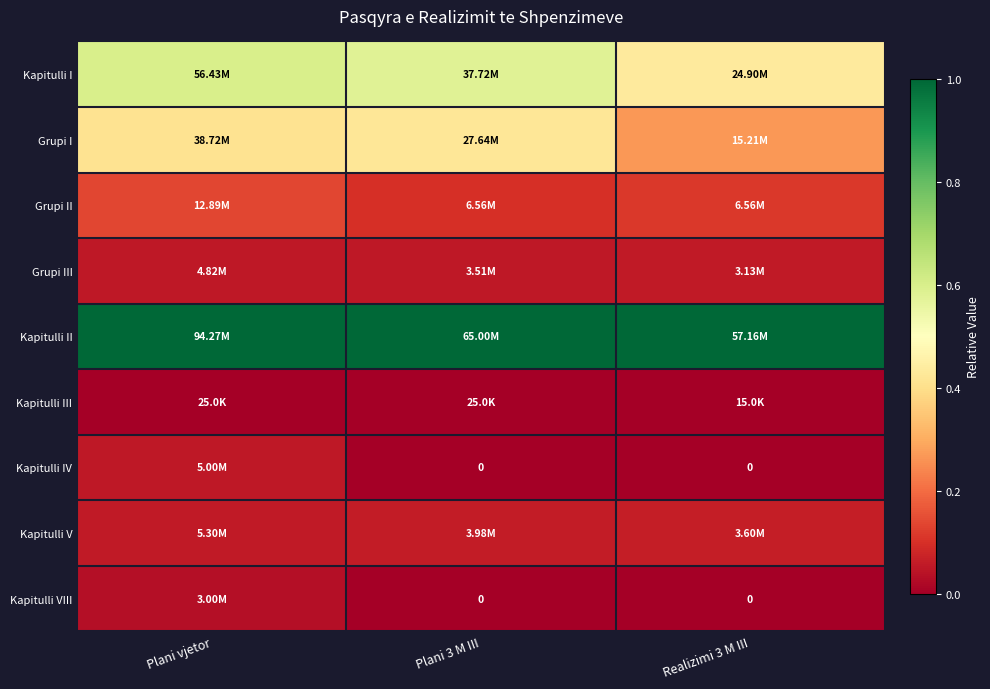

Which label corresponds to the largest value in the chart?

Plani vjetor